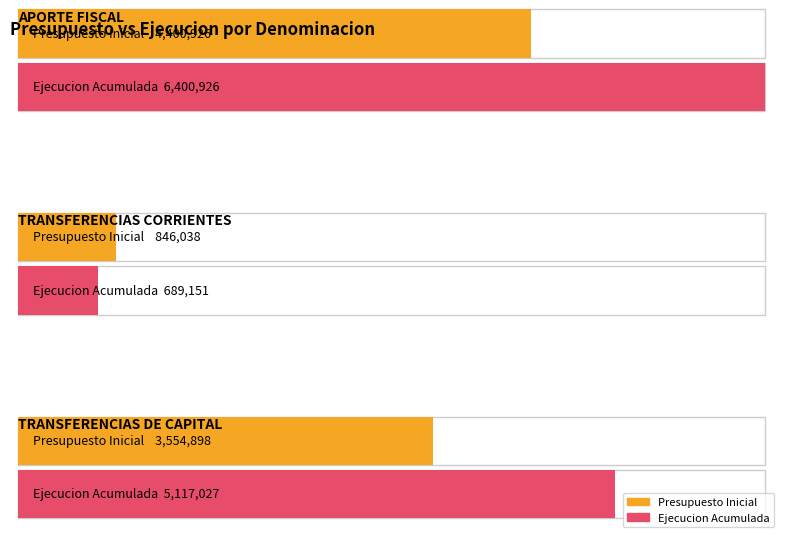

At which category is the sum across all series the highest?

APORTE FISCAL